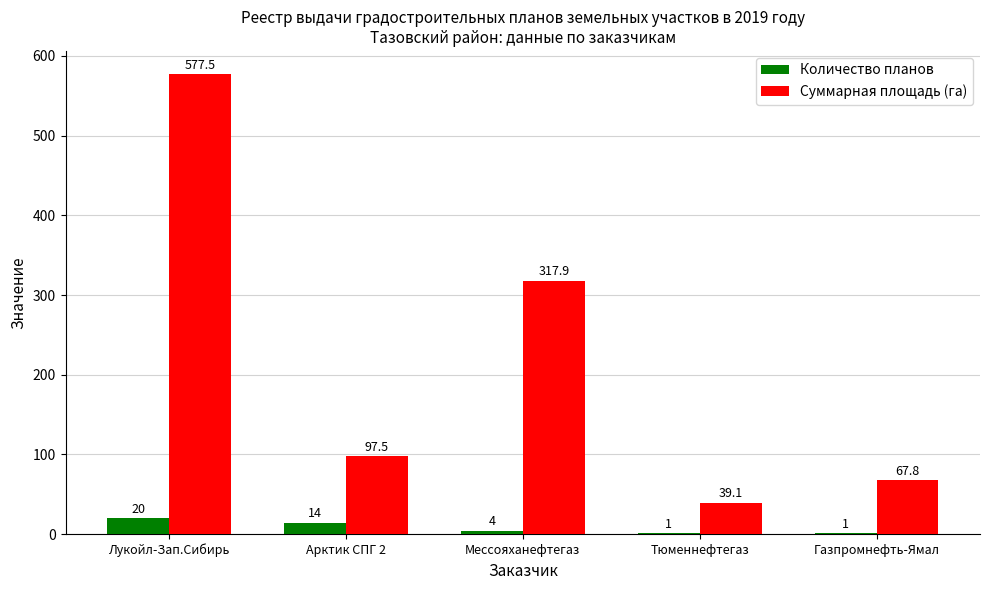

Which series changed the most between Лукойл-Зап.Сибирь and Газпромнефть-Ямал?

Суммарная площадь (га)